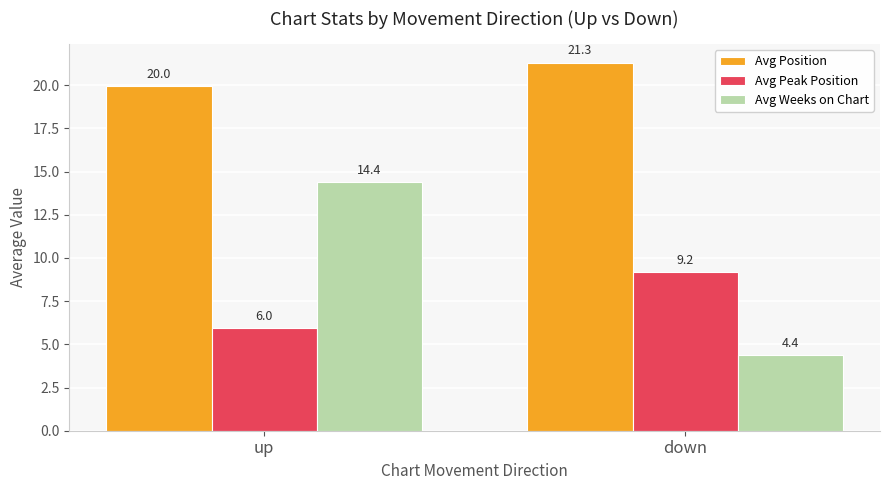

What is the value of the Avg Position bar at the 2nd from the left?

21.3